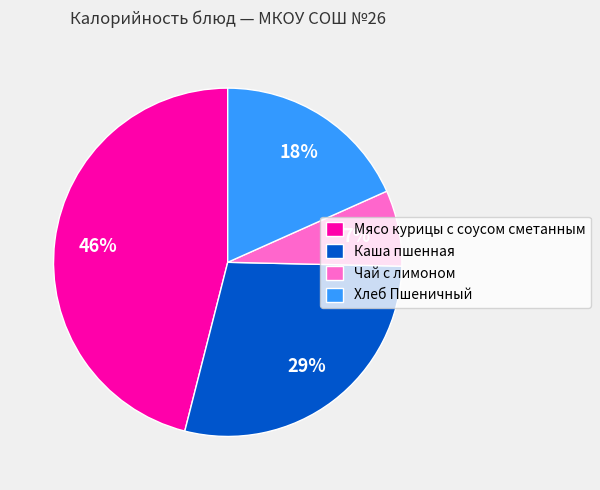

Combined, do Каша пшенная and Хлеб Пшеничный account for over 50%?

No